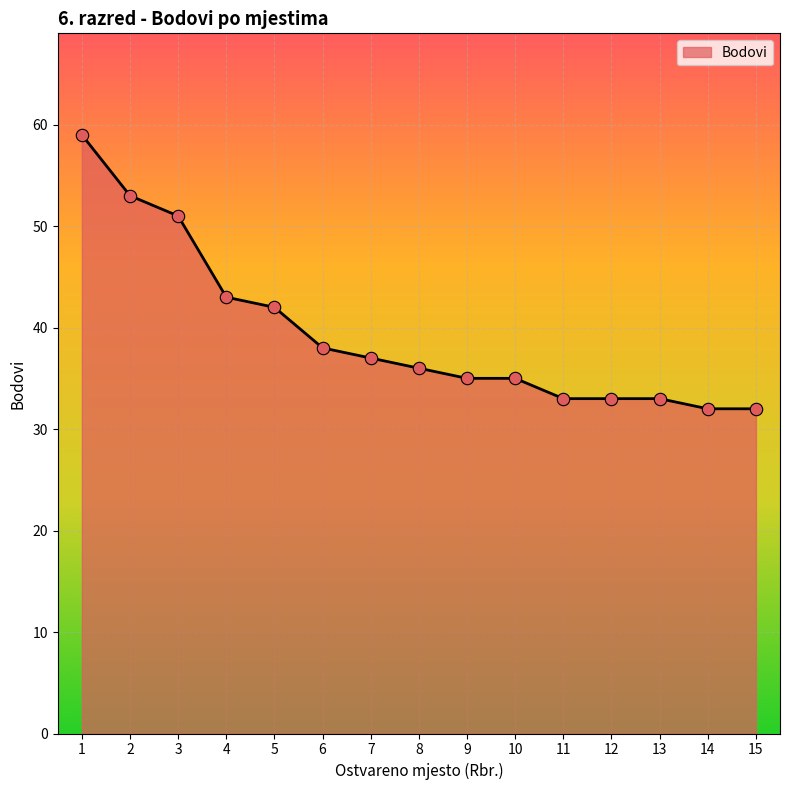

What is the change in value from 4 to 10?

-8